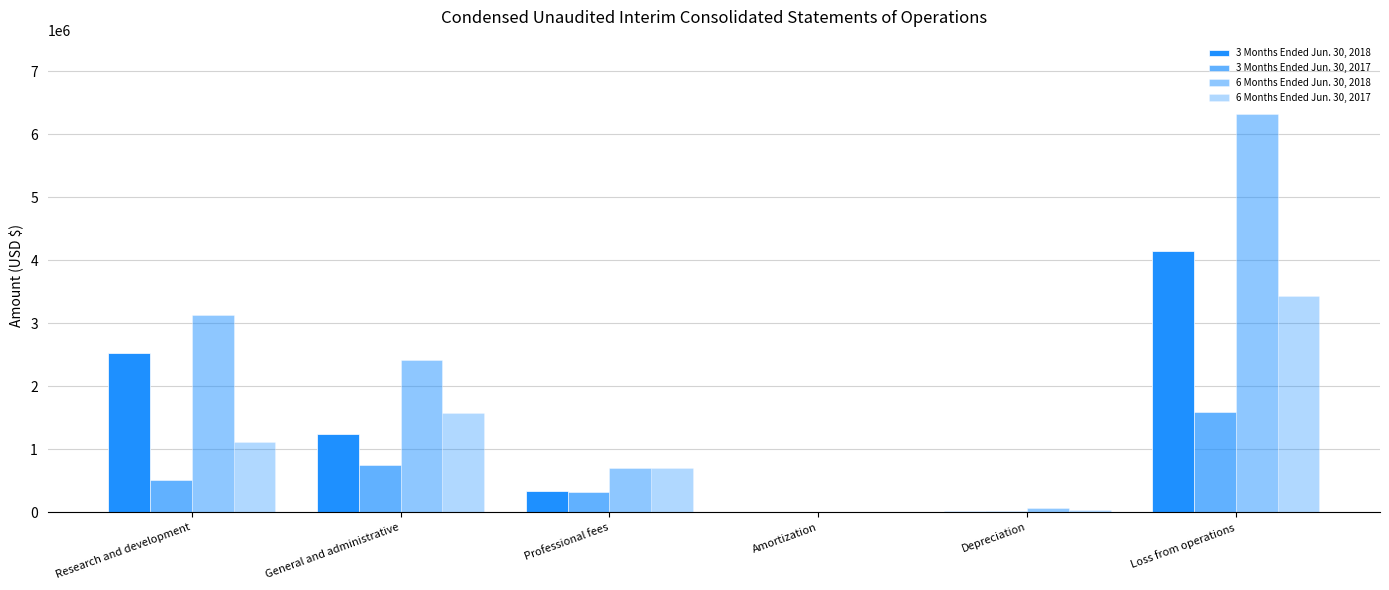

Reading left to right, what are all the values shown in this chart?

3 Months Ended Jun. 30, 2018: 2534620	1248490	336455	693	27459	4147717
3 Months Ended Jun. 30, 2017: 504235	748610	314658	700	22782	1590985
6 Months Ended Jun. 30, 2018: 3134961	2408662	708402	1379	64158	6317562
6 Months Ended Jun. 30, 2017: 1120684	1575635	696194	1399	43090	3437002